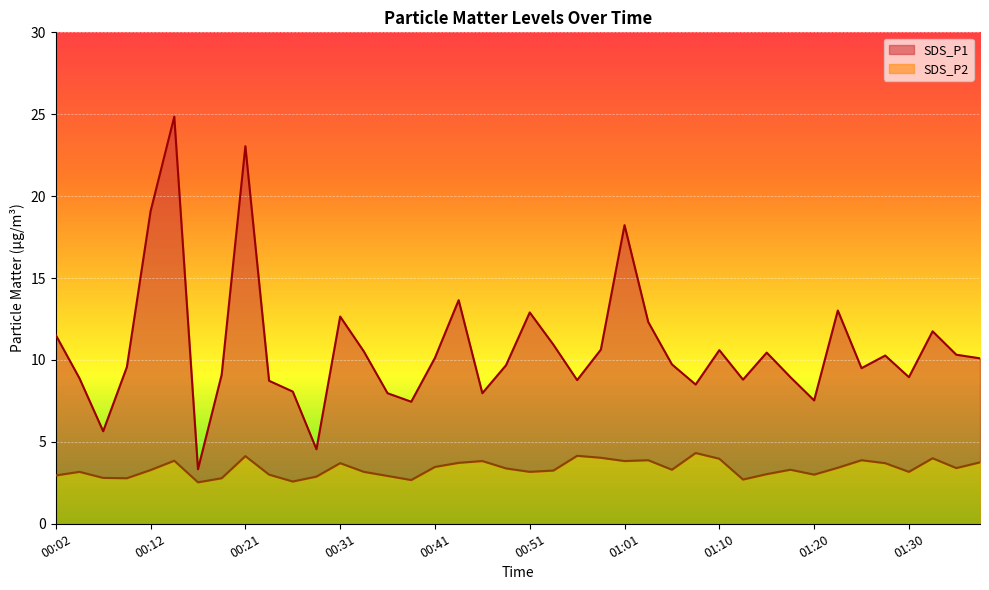

Which series has the largest total across all categories?

SDS_P1